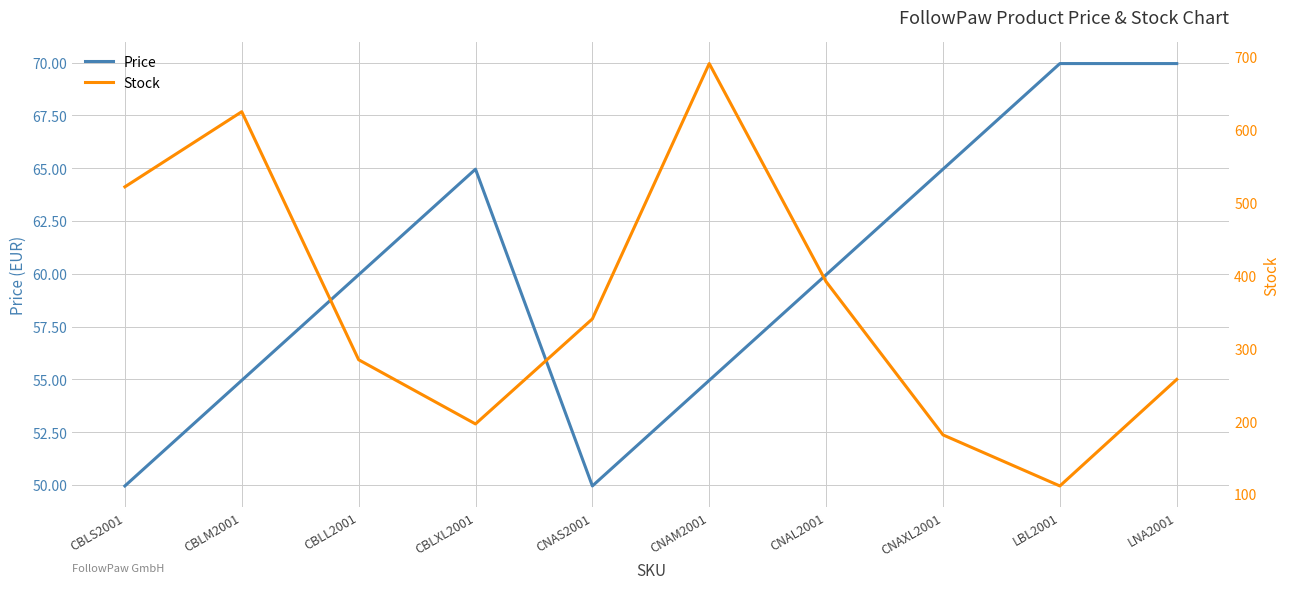

At which category is the sum across all series the highest?

CNAM2001